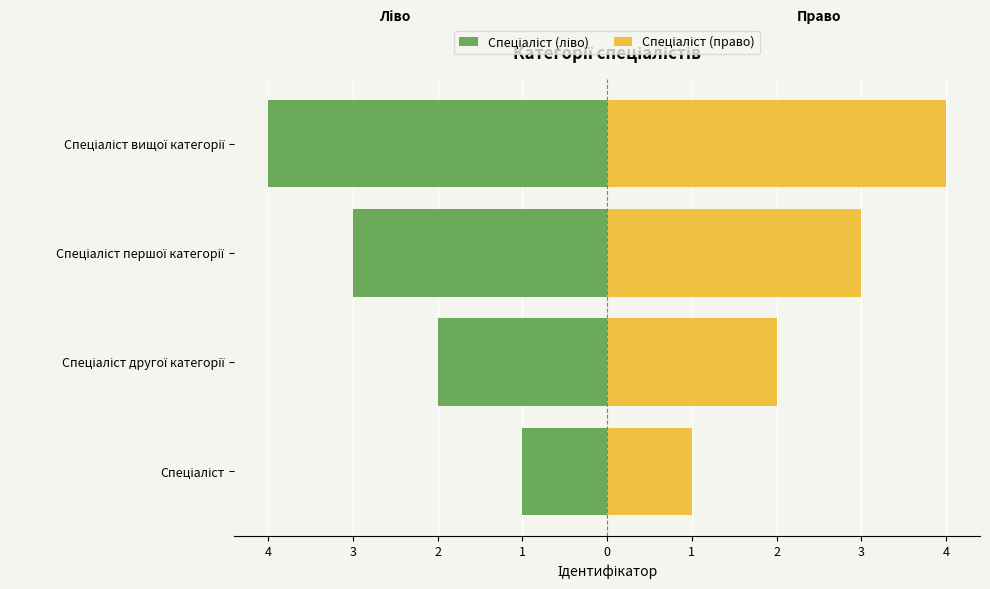

What are all the series names shown in the legend?

Спеціаліст (ліво), Спеціаліст (право)